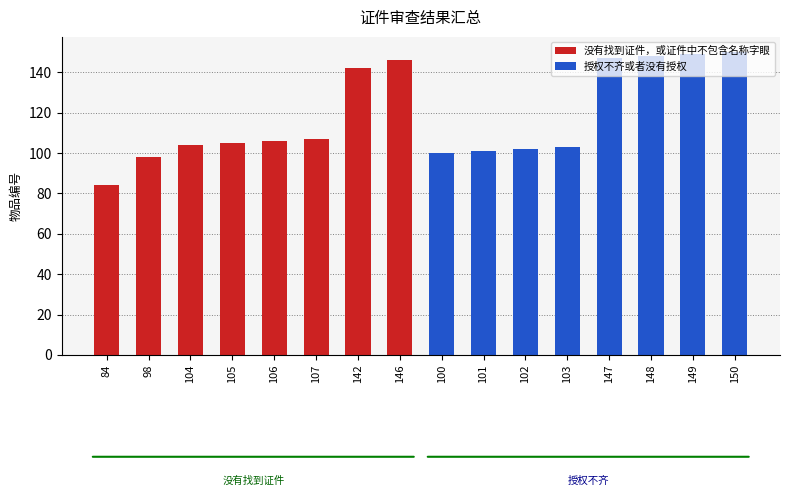

What is the greatest value displayed?

150